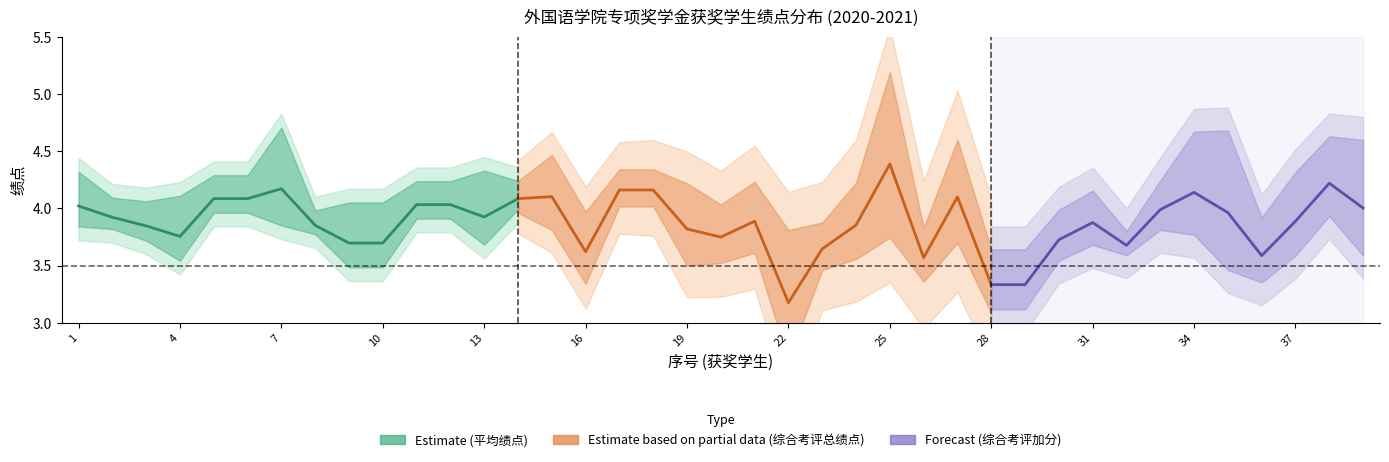

What is the value of the 平均绩点_center point at the 35th from the left?

4.0